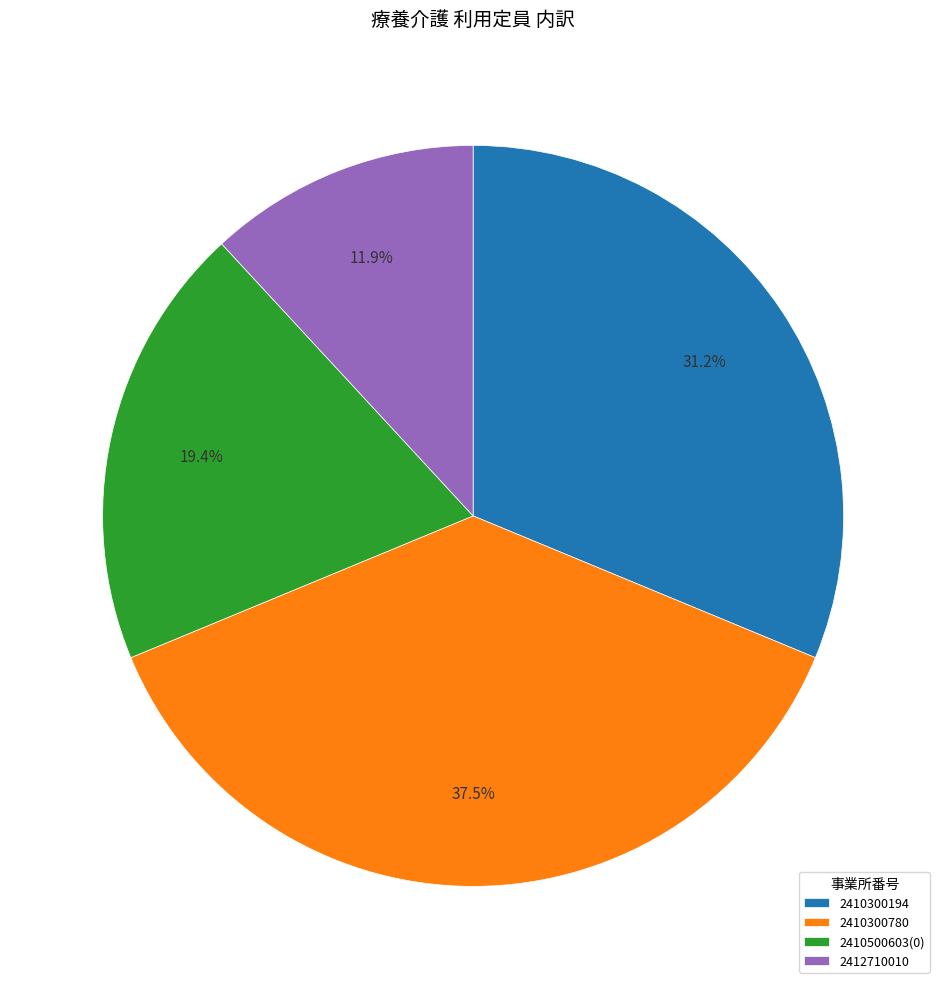

What is the largest slice in the pie chart?

2410300780